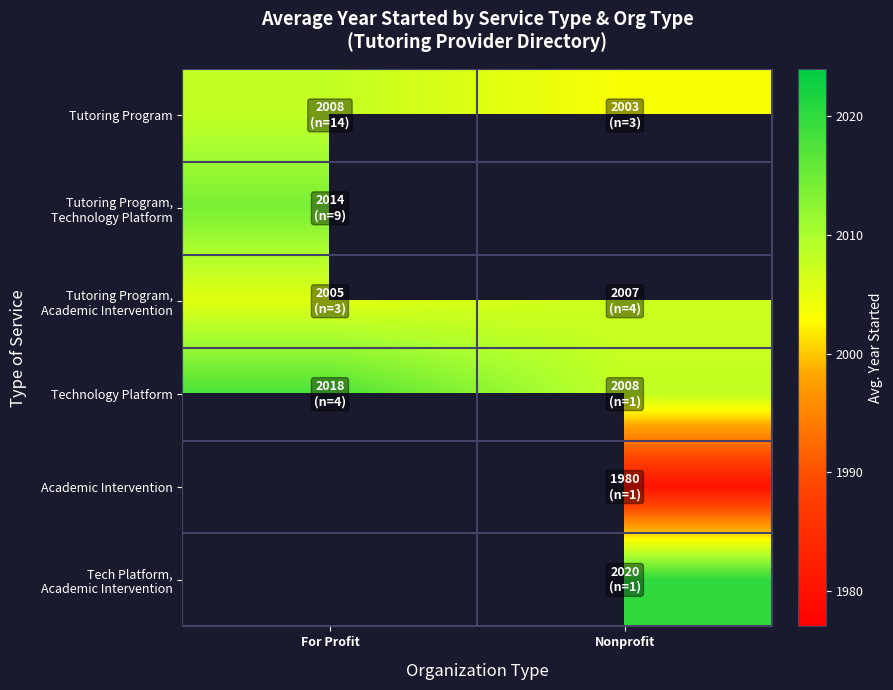

Is the value of Tutoring Program, Technology Platform at For Profit greater than the value of Technology Platform at Nonprofit?

Yes